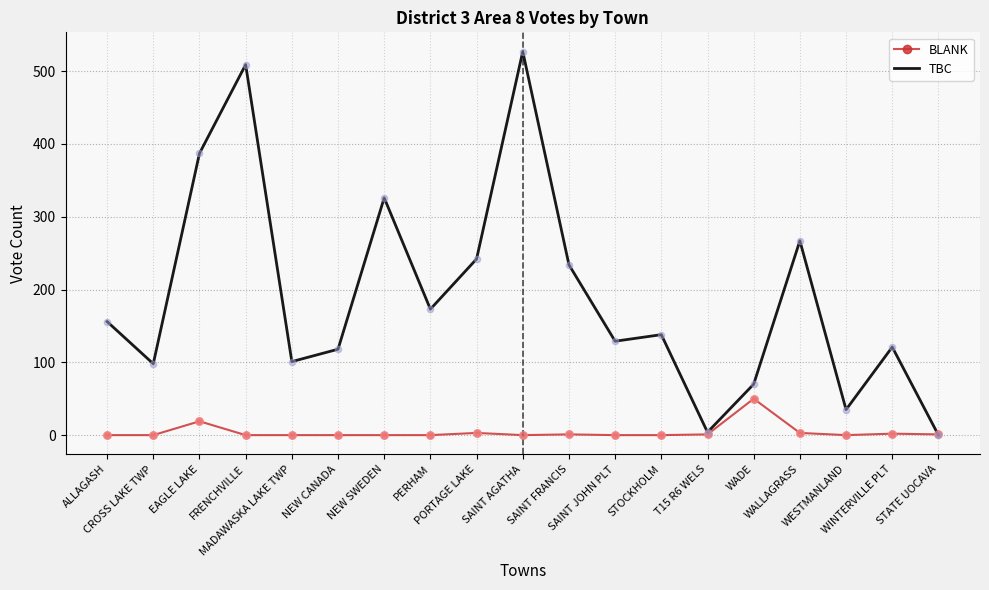

What are all the series names shown in the legend?

BLANK, TBC